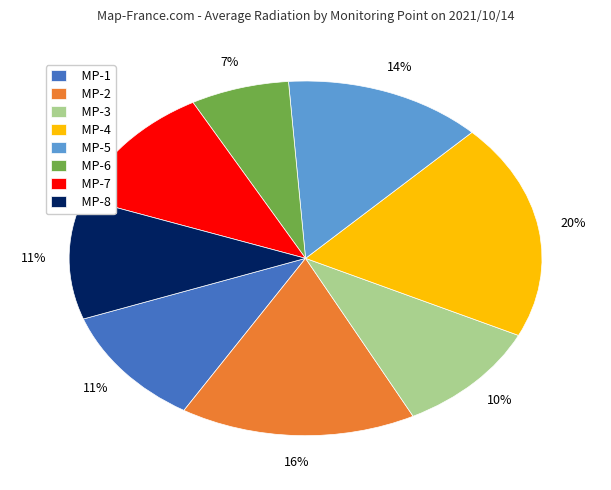

Is the sum of MP-7 and MP-6 greater than half?

No